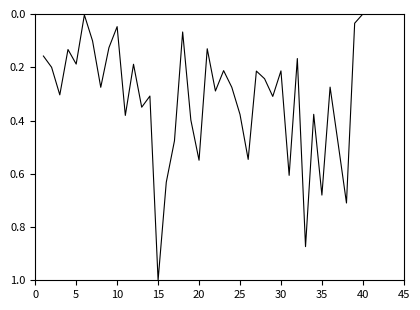

What is the difference between the maximum and minimum values?

1.0